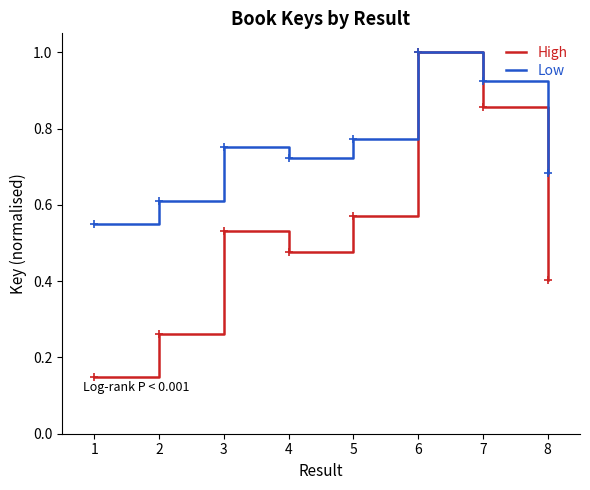

What is the highest value of the High series?

1.0